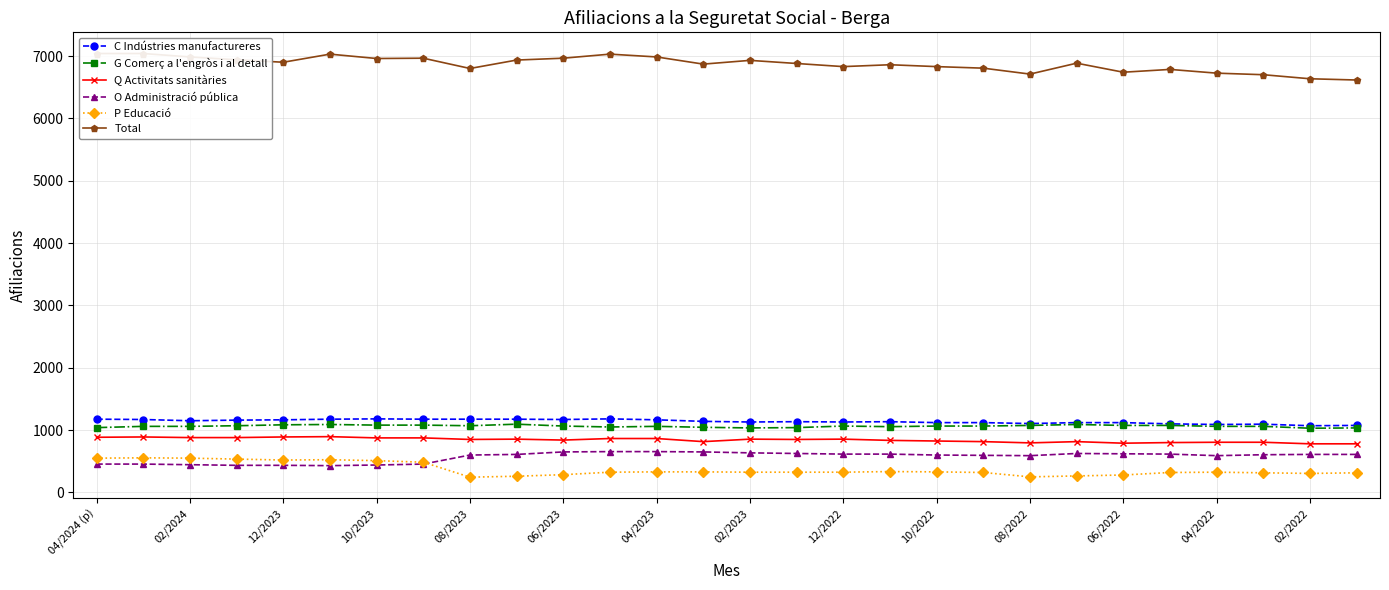

True or false: O Administració pública and C Indústries manufactureres intersect in this chart.

False